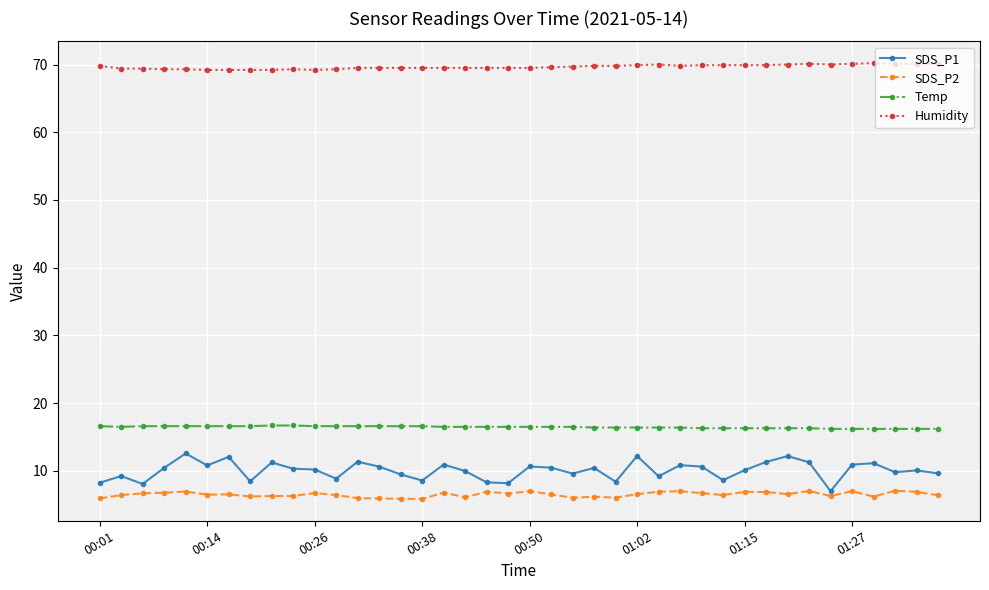

What is the value of the Humidity point at the 19th from the left?

69.5